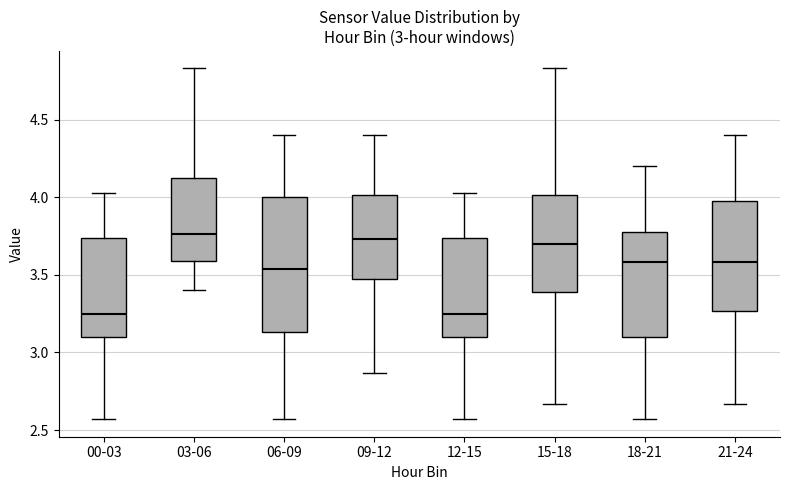

Comparing the boxes themselves (not the whiskers), which one is the tallest?

06-09